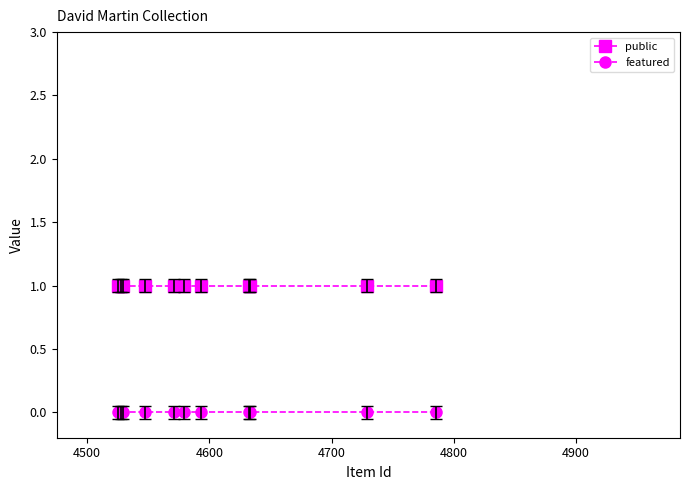

Rank the series by their maximum value, from lowest to highest.

featured, public